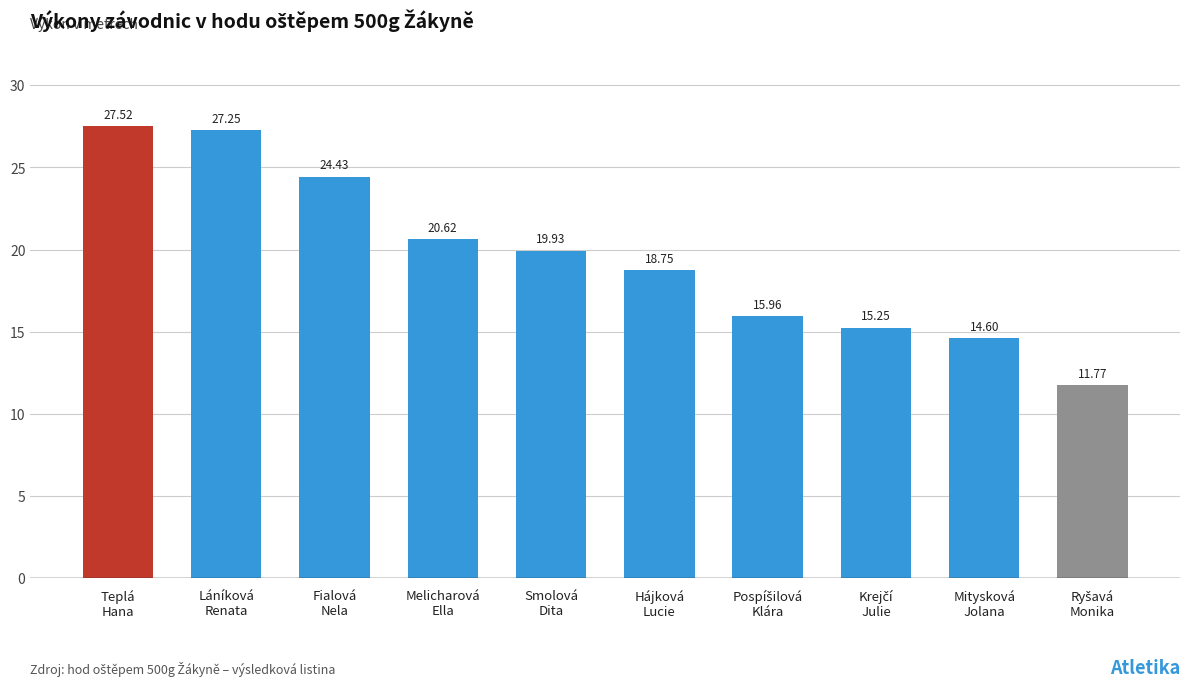

Does the chart contain stacked bars?

No